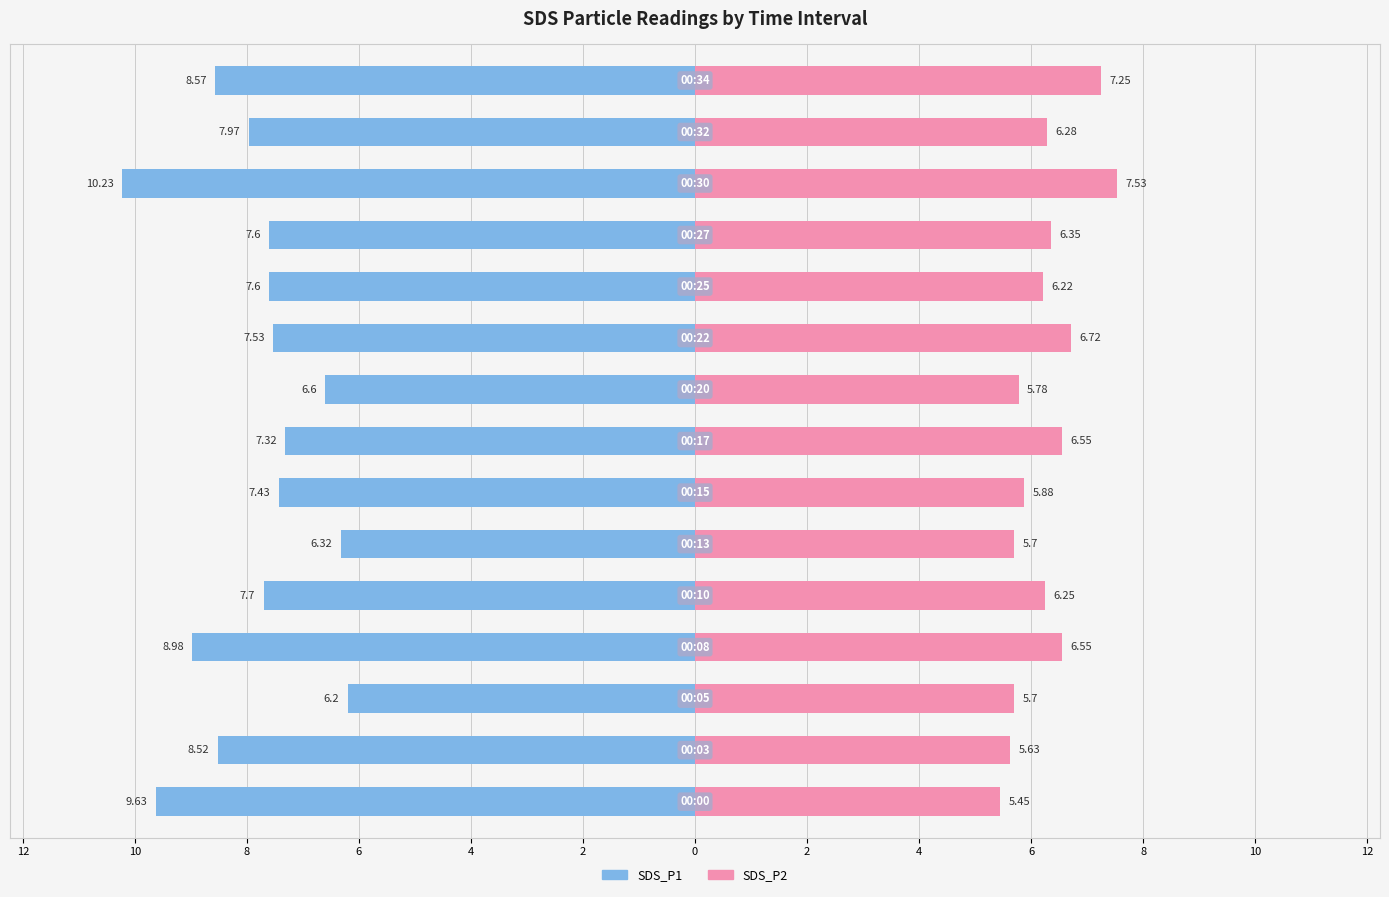

Which series changed the most between 6 and 8?

SDS_P2